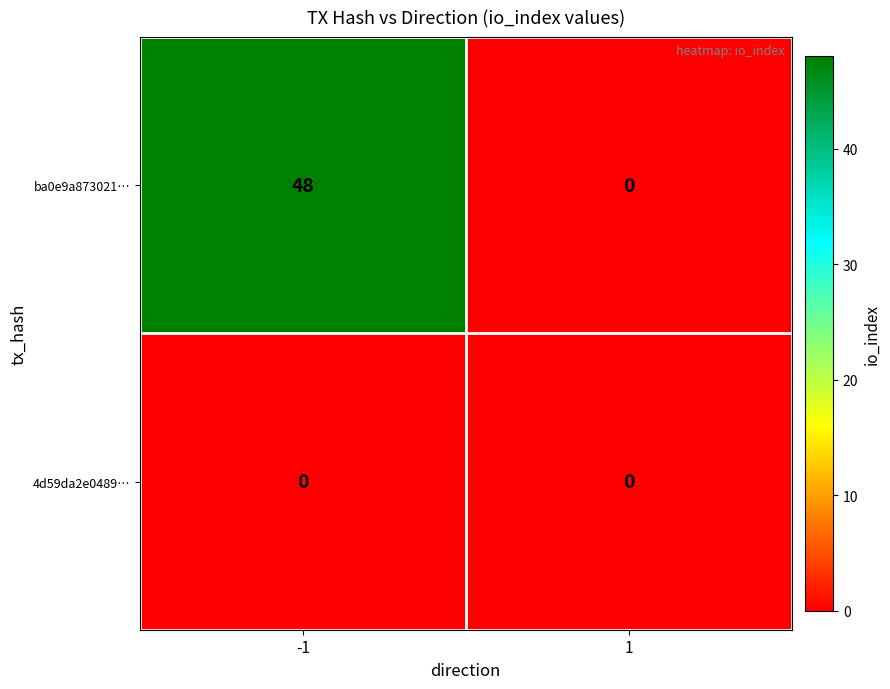

Reading left to right, transcribe all the data shown in this chart.

ba0e9a873021…: 48	0
4d59da2e0489…: 0	0